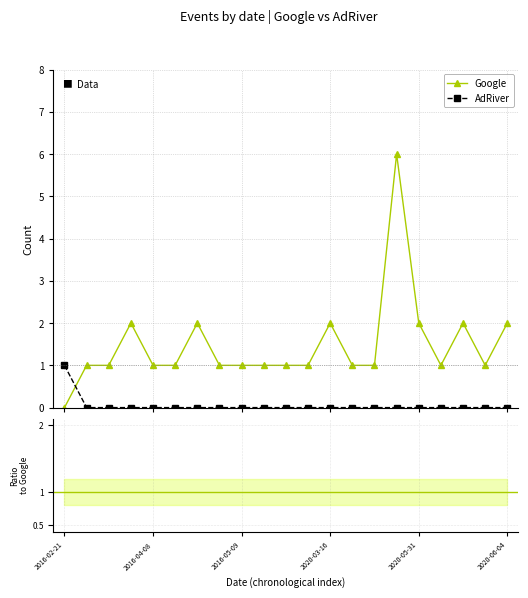

Which series has the largest range (max minus min)?

Google